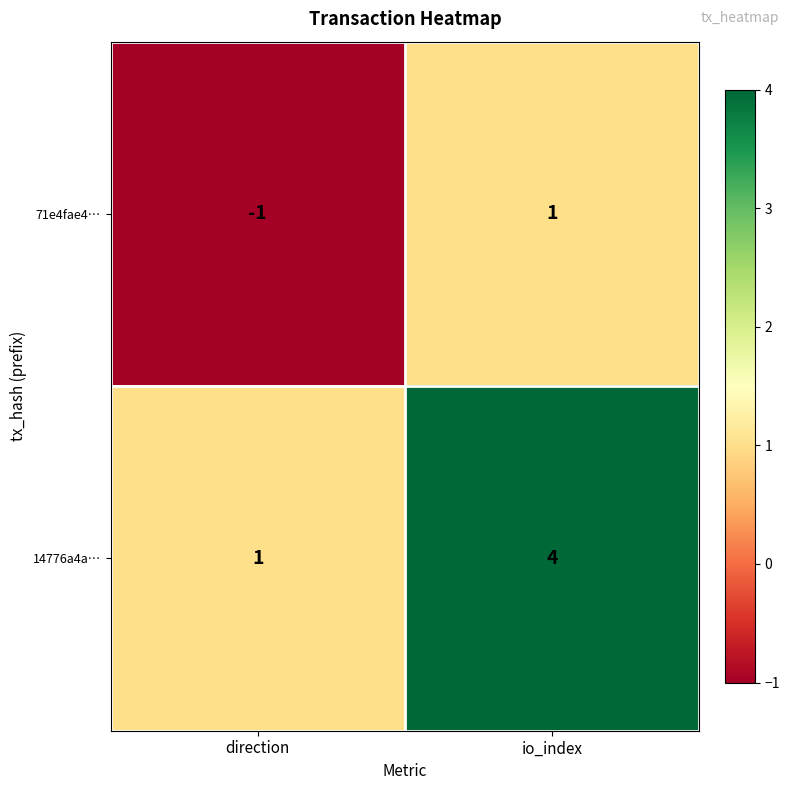

How many distinct data groups are displayed?

2